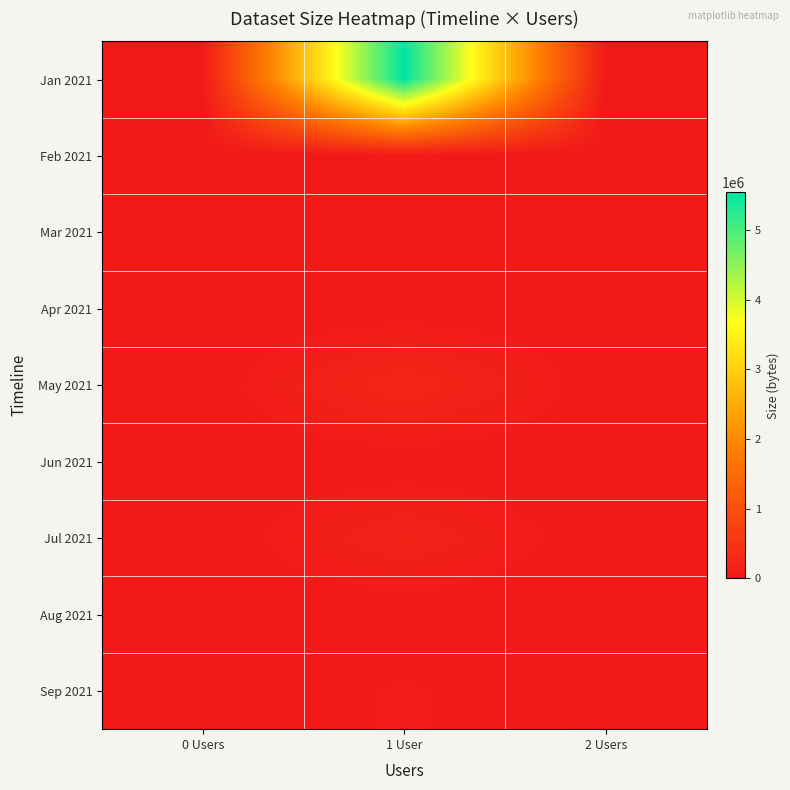

At which category is the sum across all series the highest?

1 User